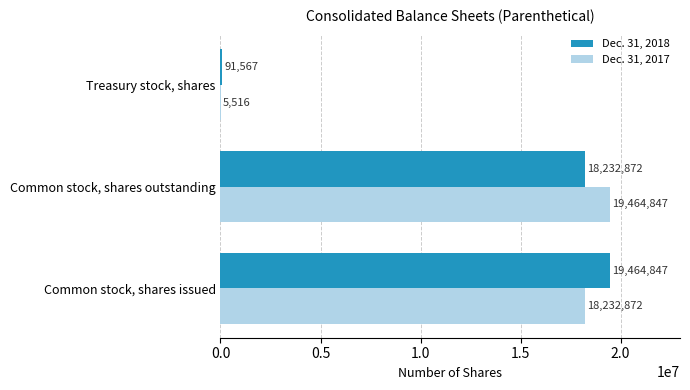

What is the average value of the Dec. 31, 2018 series?

12596429